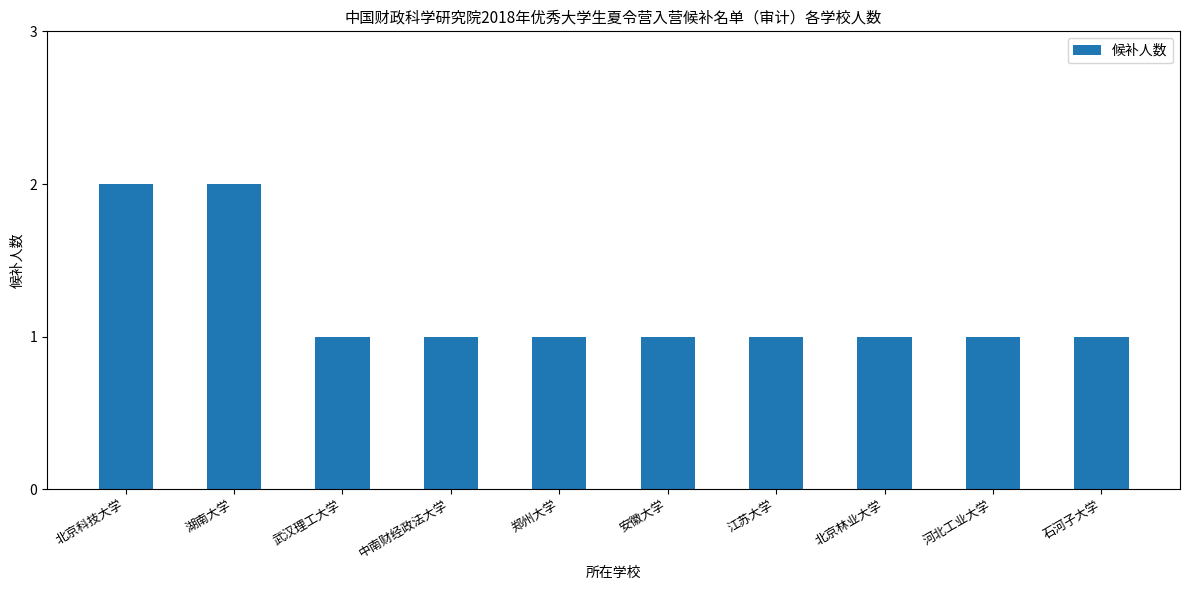

What is the sum of all values?

12